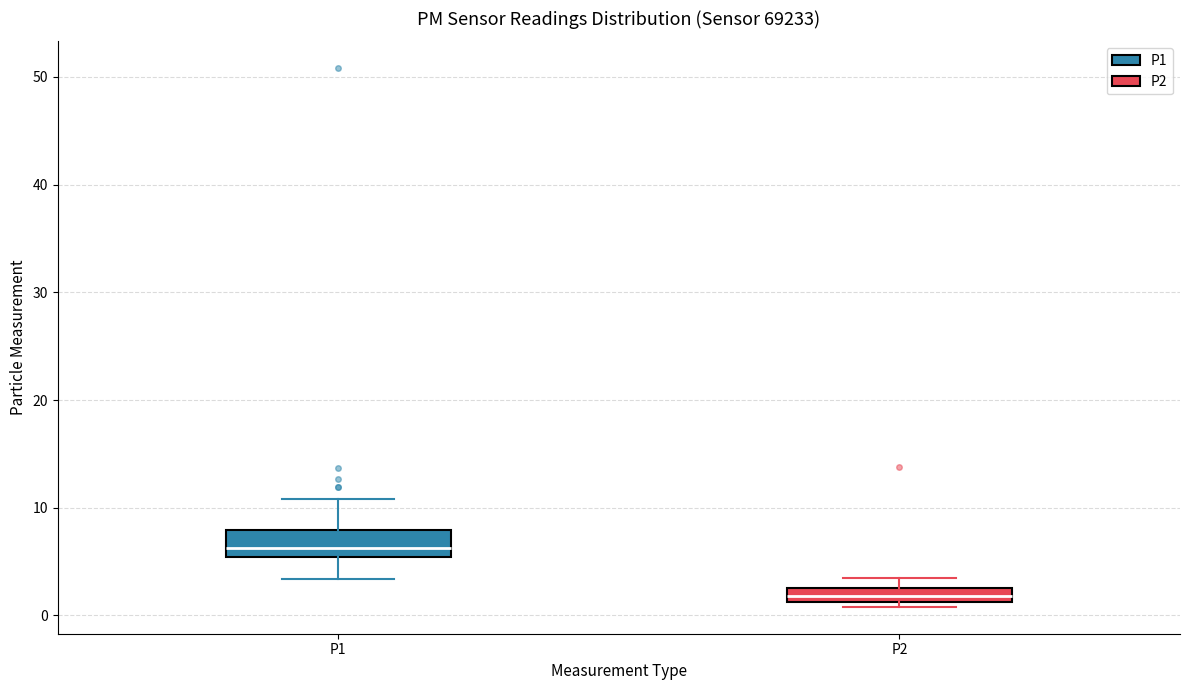

Which box has the highest median line?

P1